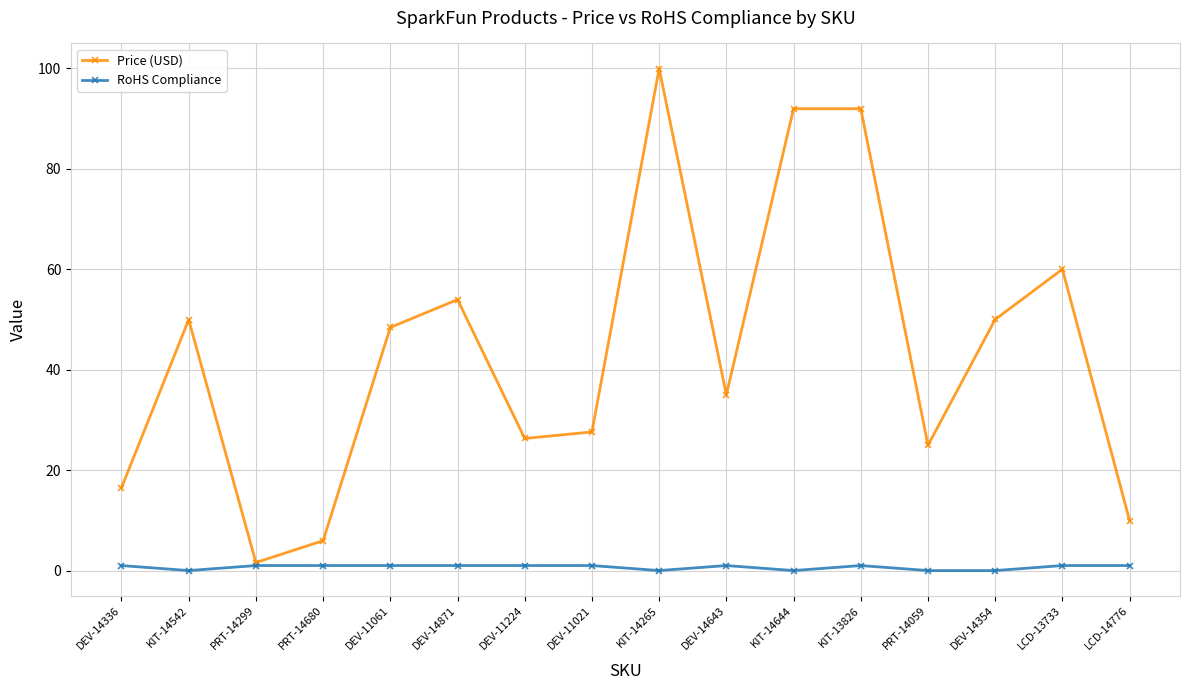

What is the difference between the maximum and second lowest values in the RoHS Compliance series?

1.0